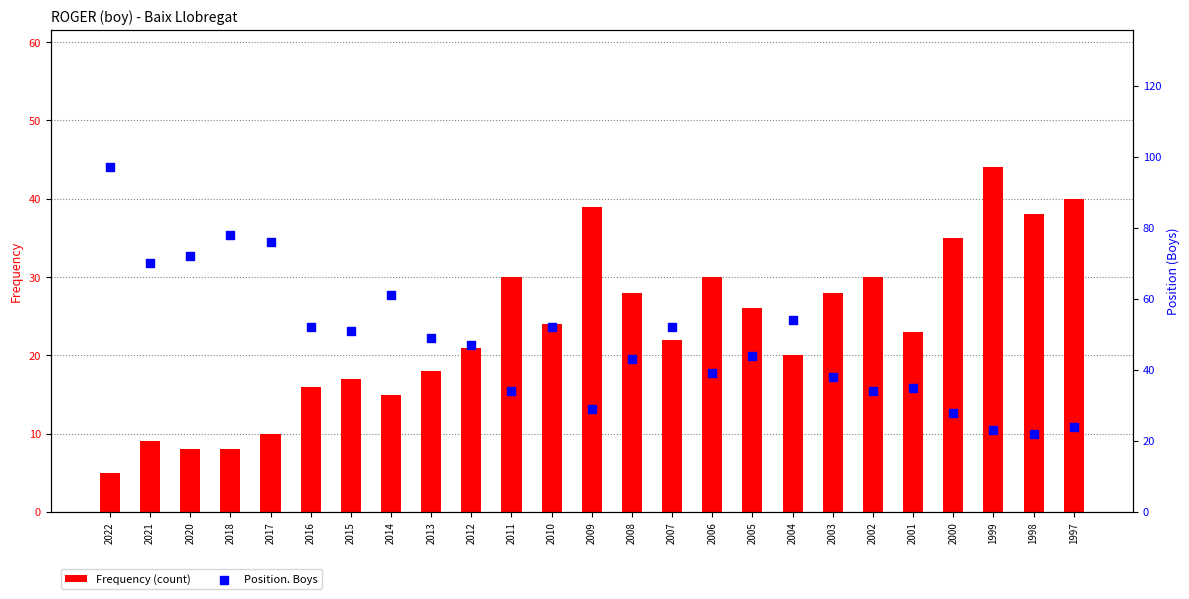

Which series has the largest total across all categories?

Position. Boys